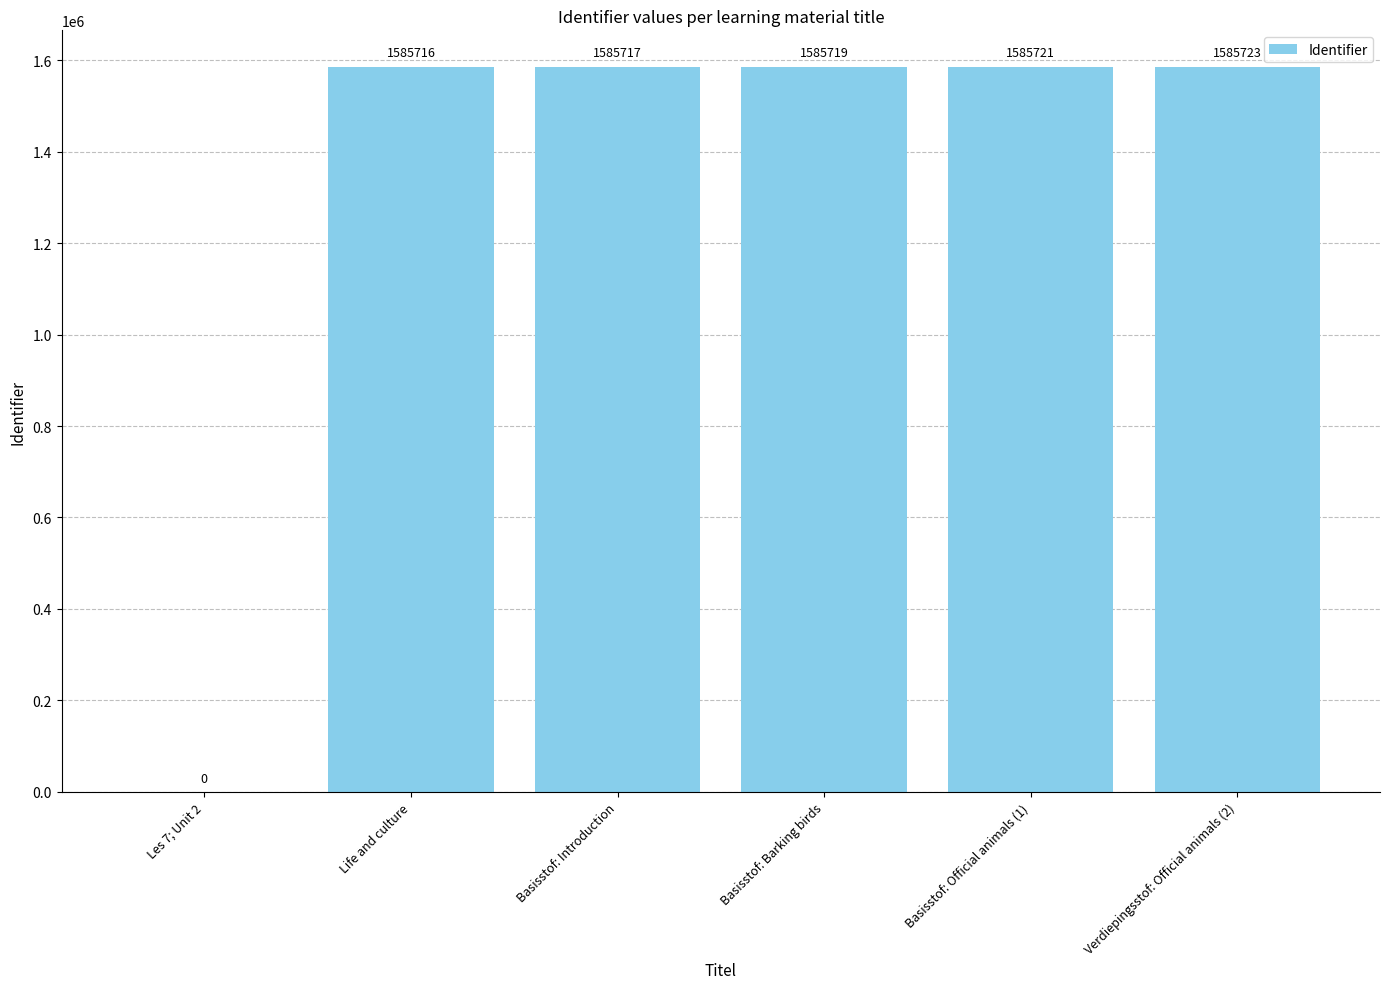

How many data points does each series have?

6